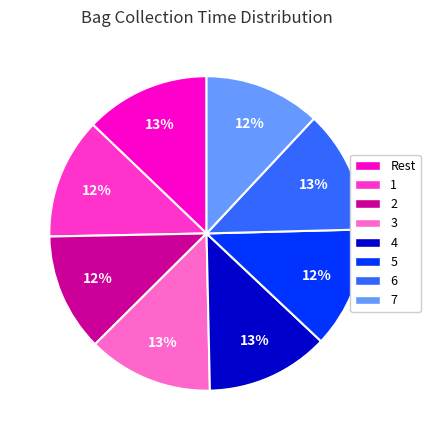

What is the ratio of the value at 7 to the value at 2?

1.0